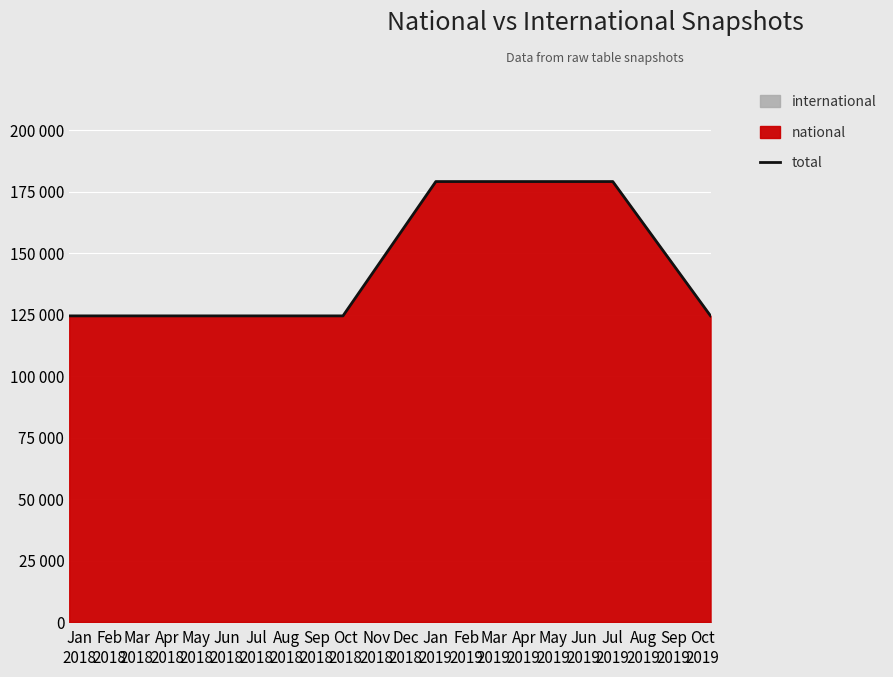

What is the minimum value shown in the chart?

124498